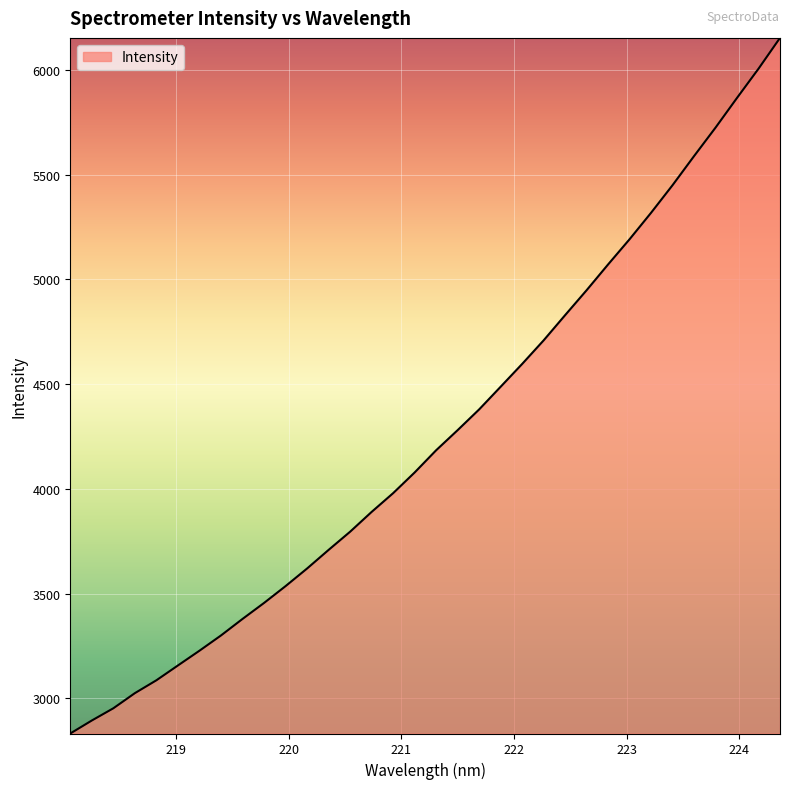

Does the chart have visible grid lines?

Yes